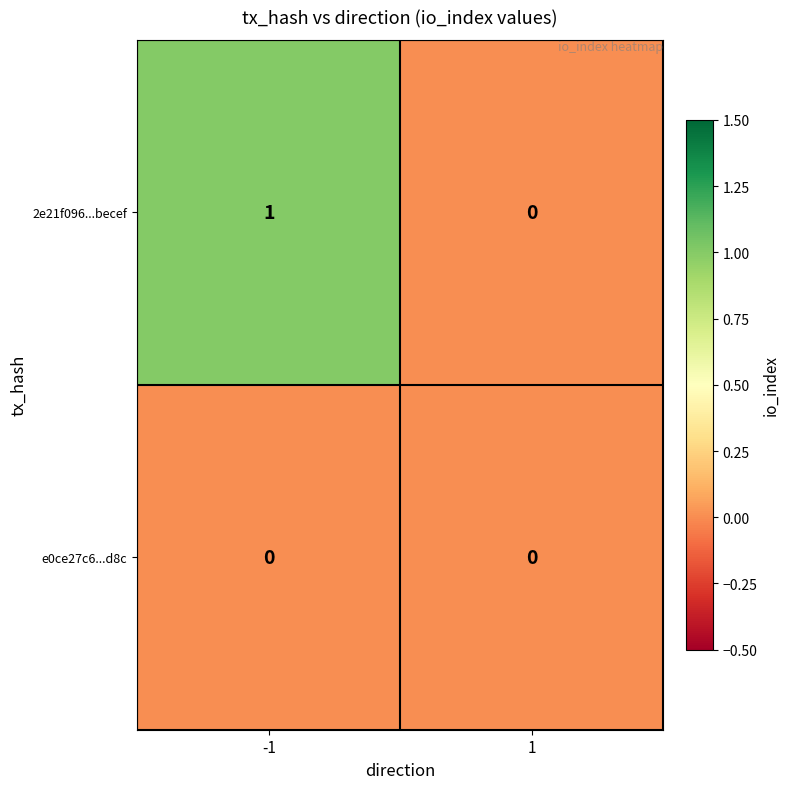

Reading left to right, extract all data points from this chart.

2e21f096...becef: -1=1	1=0
e0ce27c6...d8c: -1=0	1=0